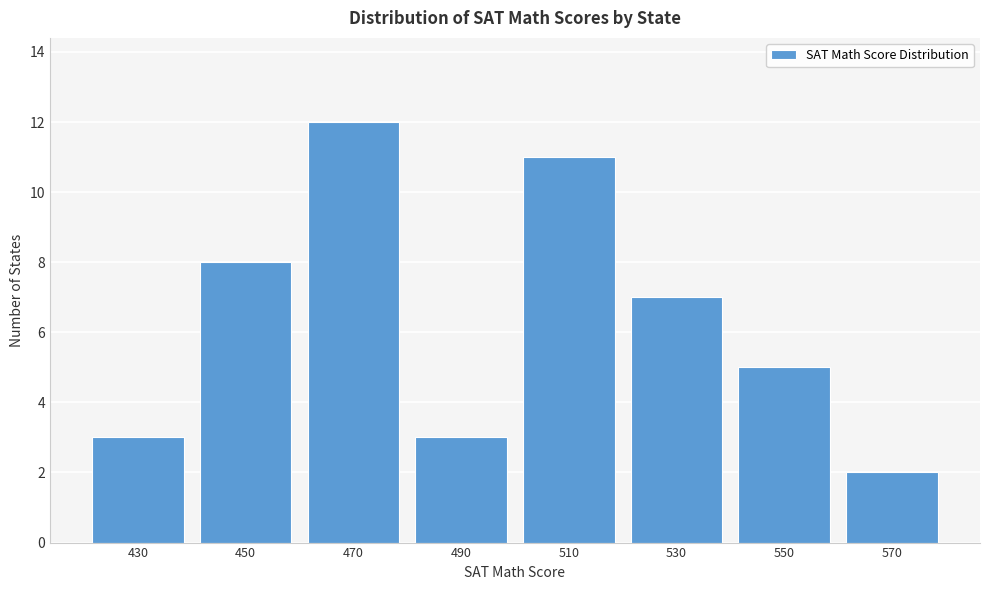

Reading left to right, what are all the values shown in this chart?

430=3	450=8	470=12	490=3	510=11	530=7	550=5	570=2